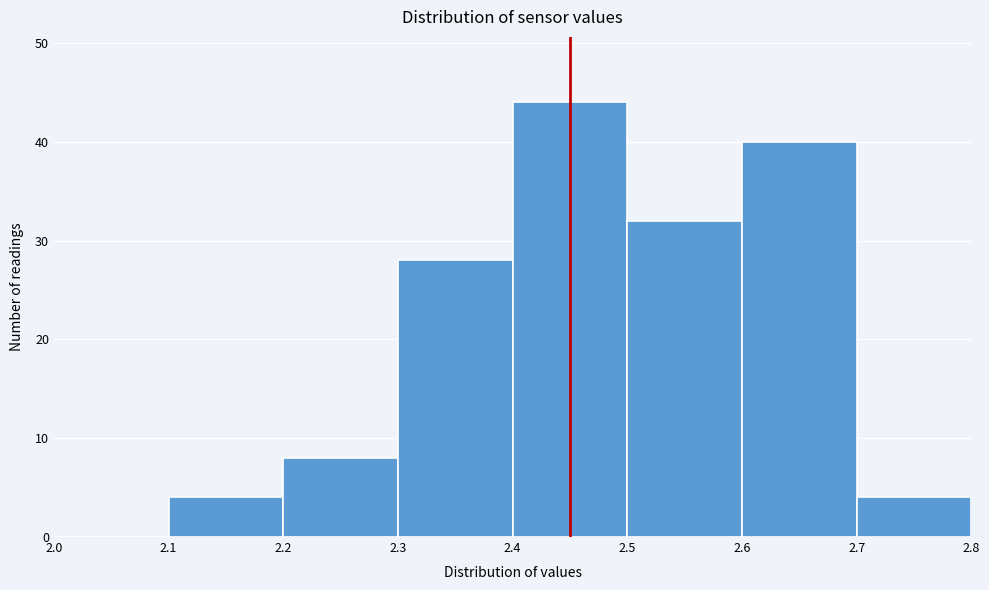

Reading left to right, transcribe this chart: for each bar, give the range it covers on the x-axis and its height. The values are not printed on the chart, so give them approximately, as read against the axis.

2.0 to 2.1: 0
2.1 to 2.2: 4
2.2 to 2.3: 8
2.3 to 2.4: 28
2.4 to 2.5: 44
2.5 to 2.6: 32
2.6 to 2.7: 40
2.7 to 2.8: 4